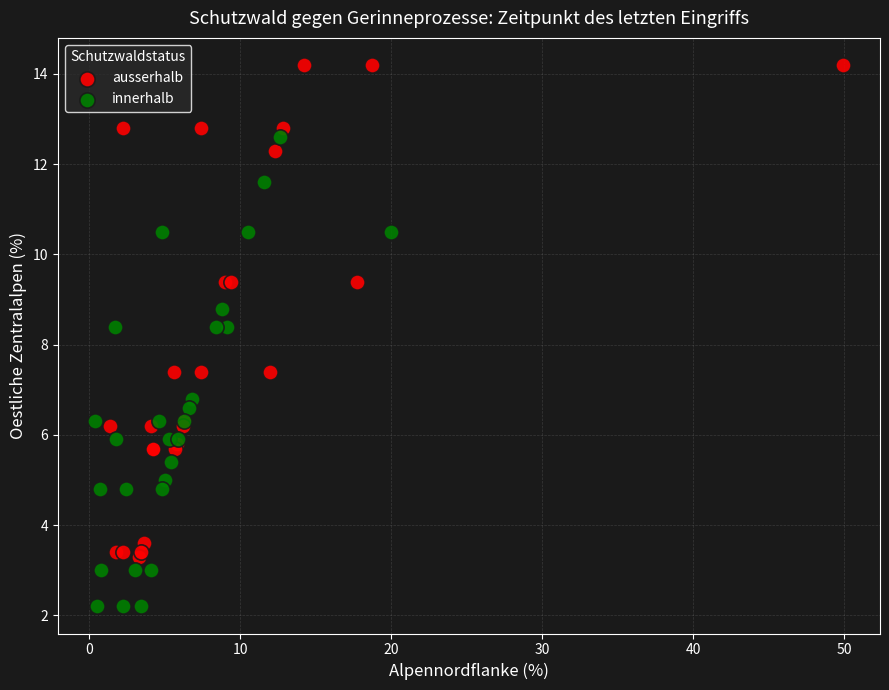

Which series reaches the maximum Y coordinate?

ausserhalb